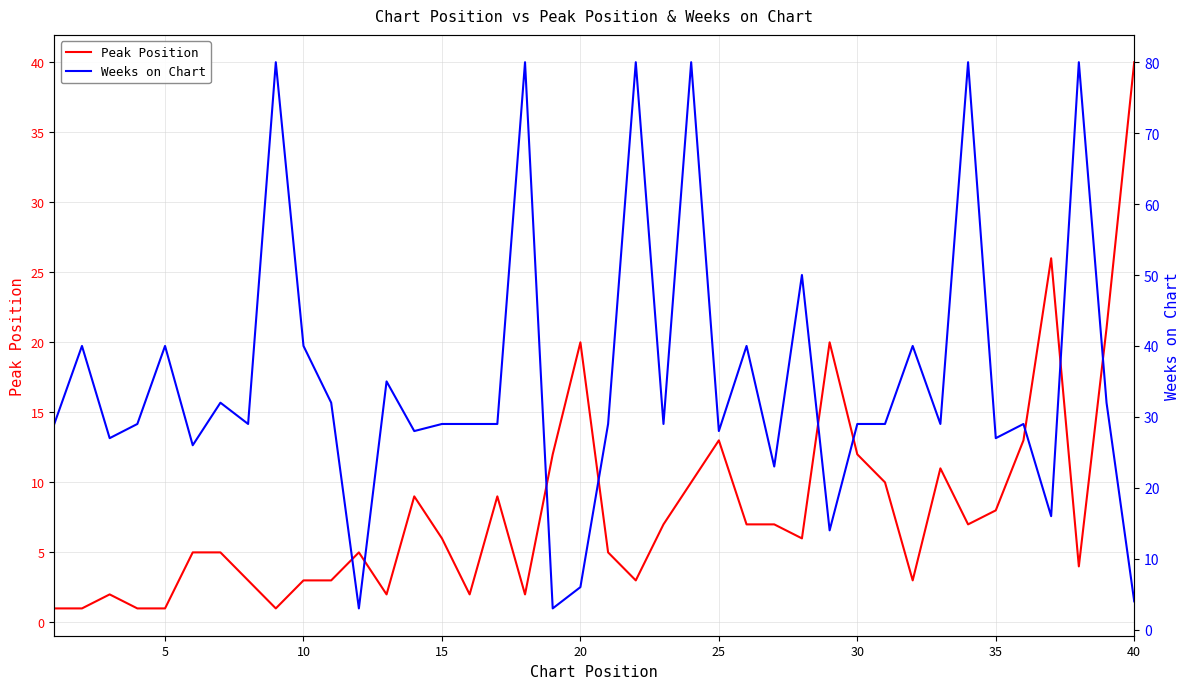

How many interior local peaks does the Peak Position series have?

9